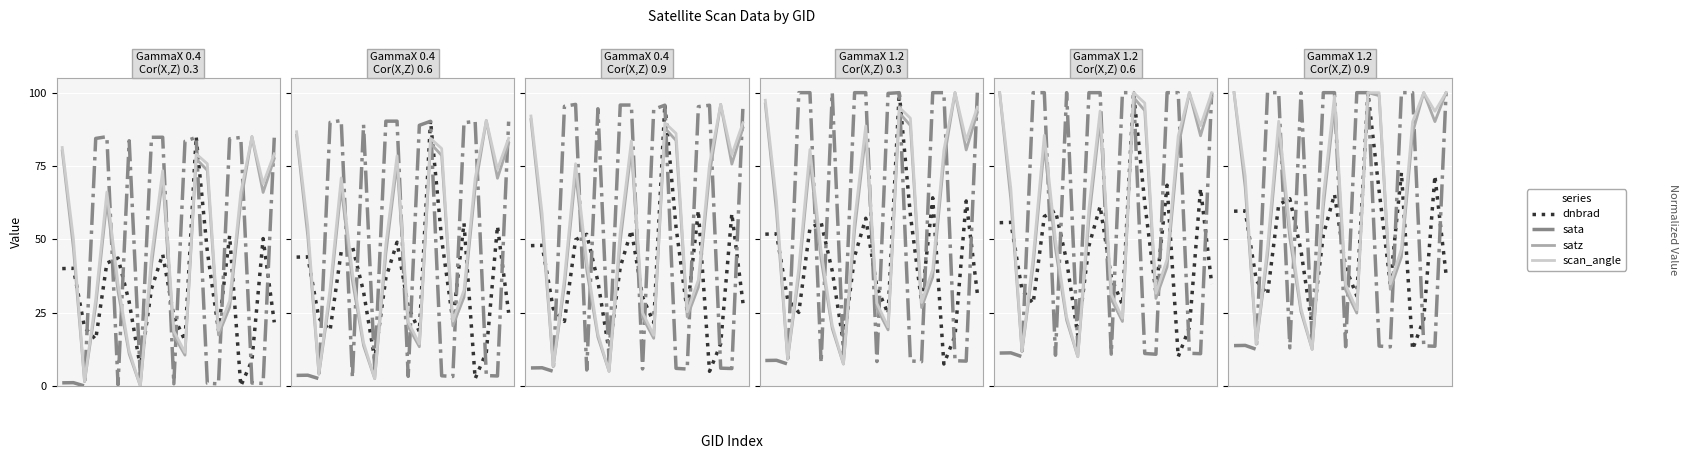

What is the maximum value shown in the chart?

100.0